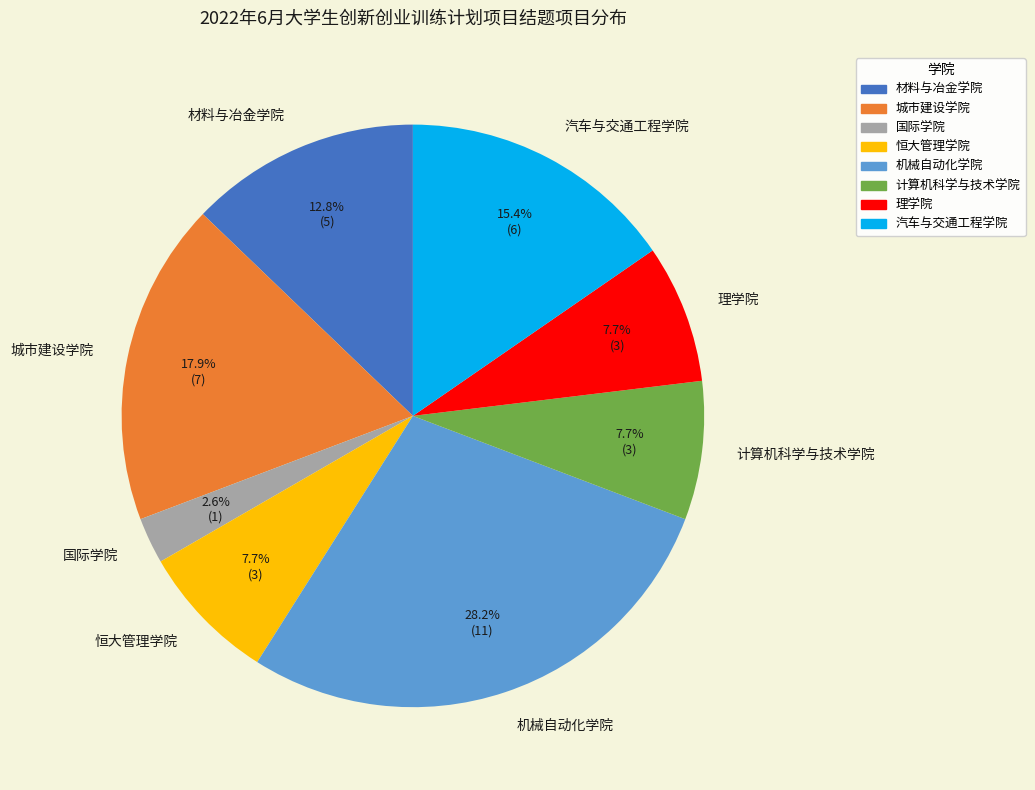

What percentage is NOT represented by 恒大管理学院?

92.3%